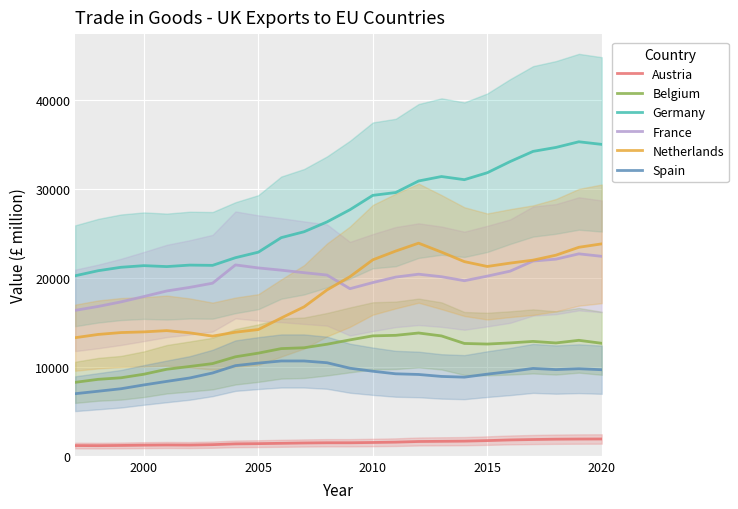

True or false: Spain and Netherlands intersect in this chart.

False